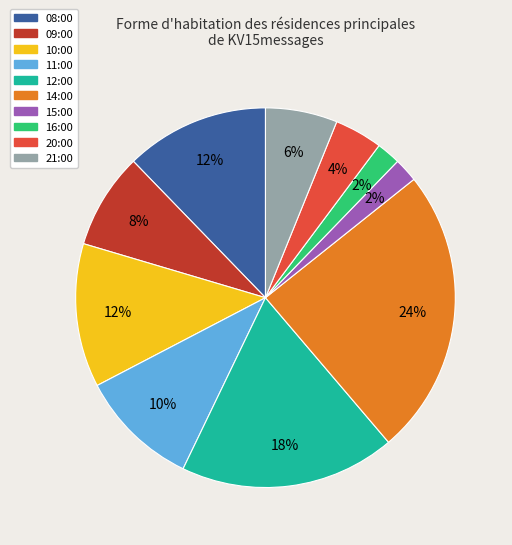

How many segments does this pie chart have?

10